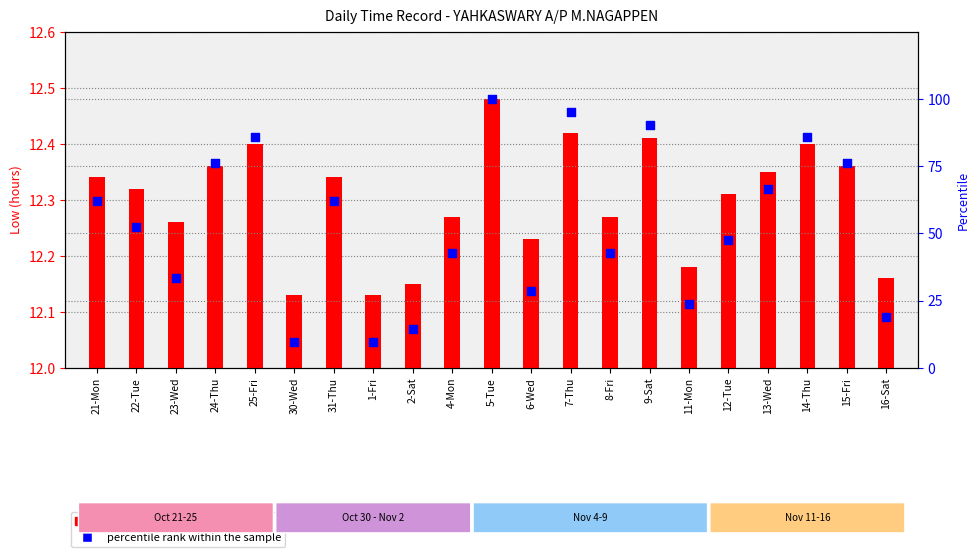

At which category is the sum across all series the highest?

5-Tue